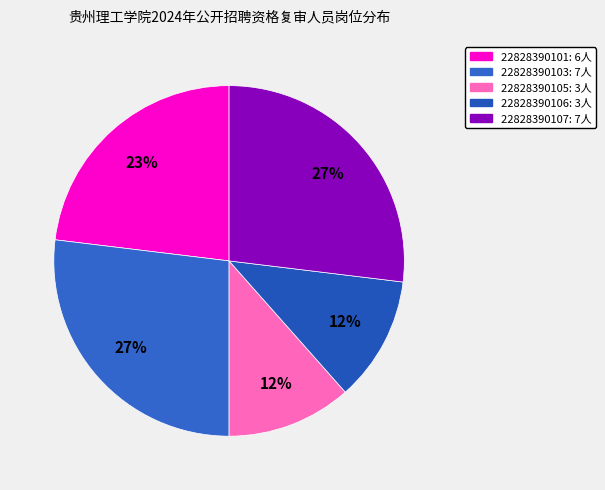

Which category has the biggest portion of the pie?

22828390103辅导员